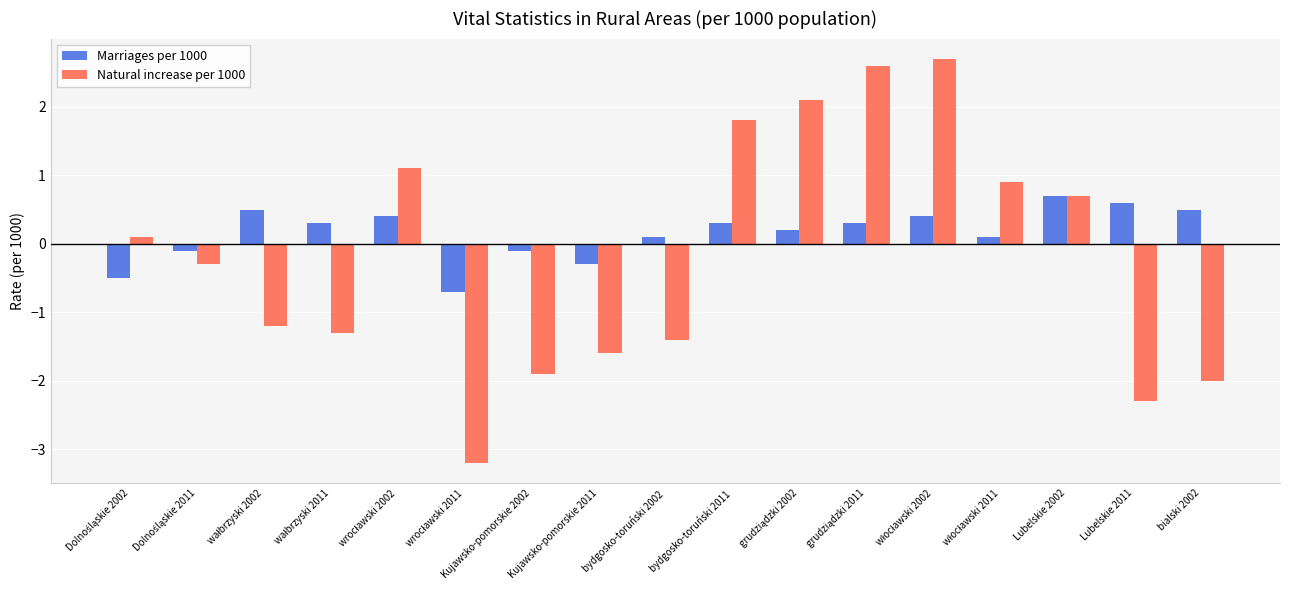

What is the label of the 15th bar from the left?

Lubelskie 2002